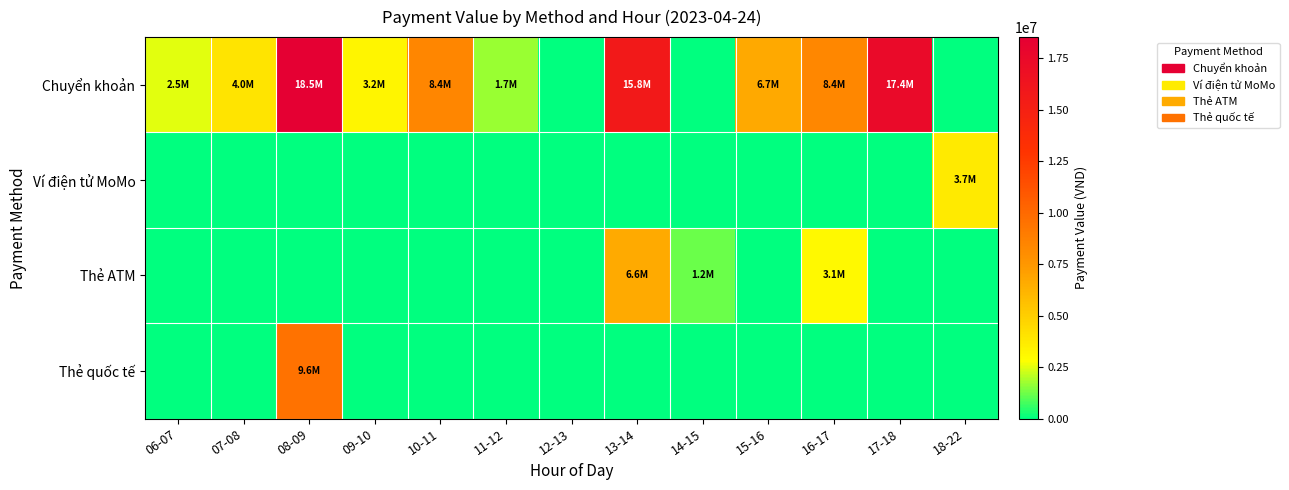

Reading left to right, what are all the values shown in this chart?

Chuyển khoản: 06-07=2520000	07-08=4030000	08-09=18534000	09-10=3192000	10-11=8408500	11-12=1725000	12-13=0	13-14=15778000	14-15=0	15-16=6690000	16-17=8364000	17-18=17439000	18-22=0
Ví điện tử MoMo: 06-07=0	07-08=0	08-09=0	09-10=0	10-11=0	11-12=0	12-13=0	13-14=0	14-15=0	15-16=0	16-17=0	17-18=0	18-22=3697000
Thẻ ATM: 06-07=0	07-08=0	08-09=0	09-10=0	10-11=0	11-12=0	12-13=0	13-14=6639000	14-15=1167000	15-16=0	16-17=3085000	17-18=0	18-22=0
Thẻ quốc tế: 06-07=0	07-08=0	08-09=9556000	09-10=0	10-11=0	11-12=0	12-13=0	13-14=0	14-15=0	15-16=0	16-17=0	17-18=0	18-22=0